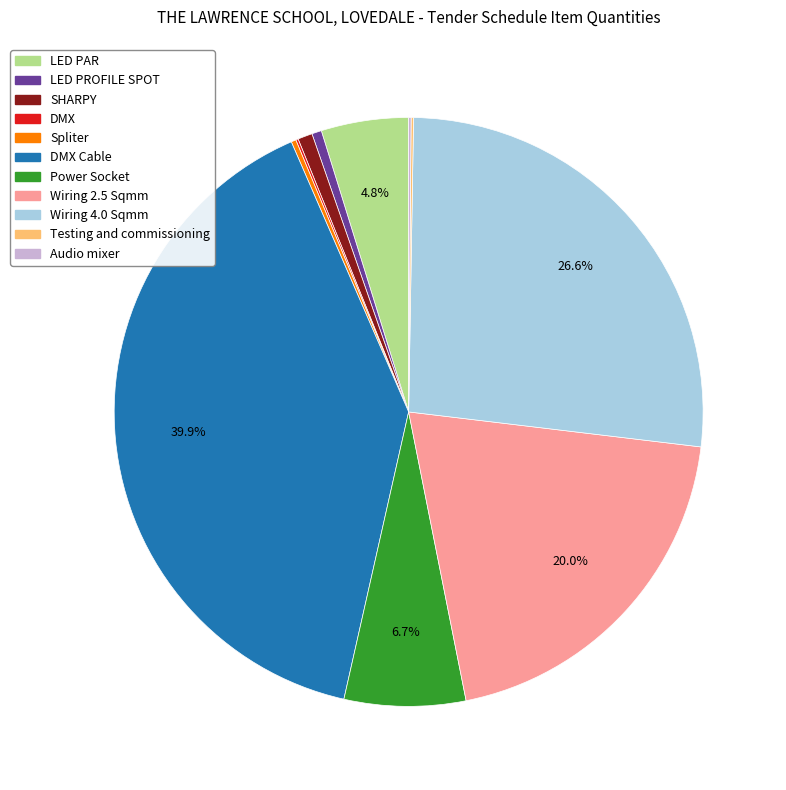

Is there a majority slice in this chart?

No